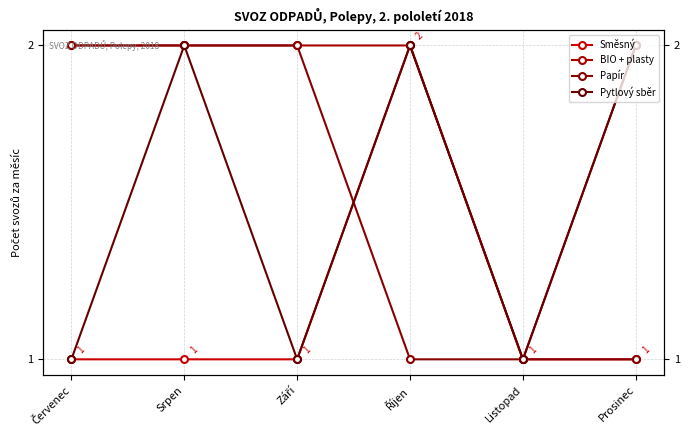

True or false: Směsný and Papír cross at least once.

True